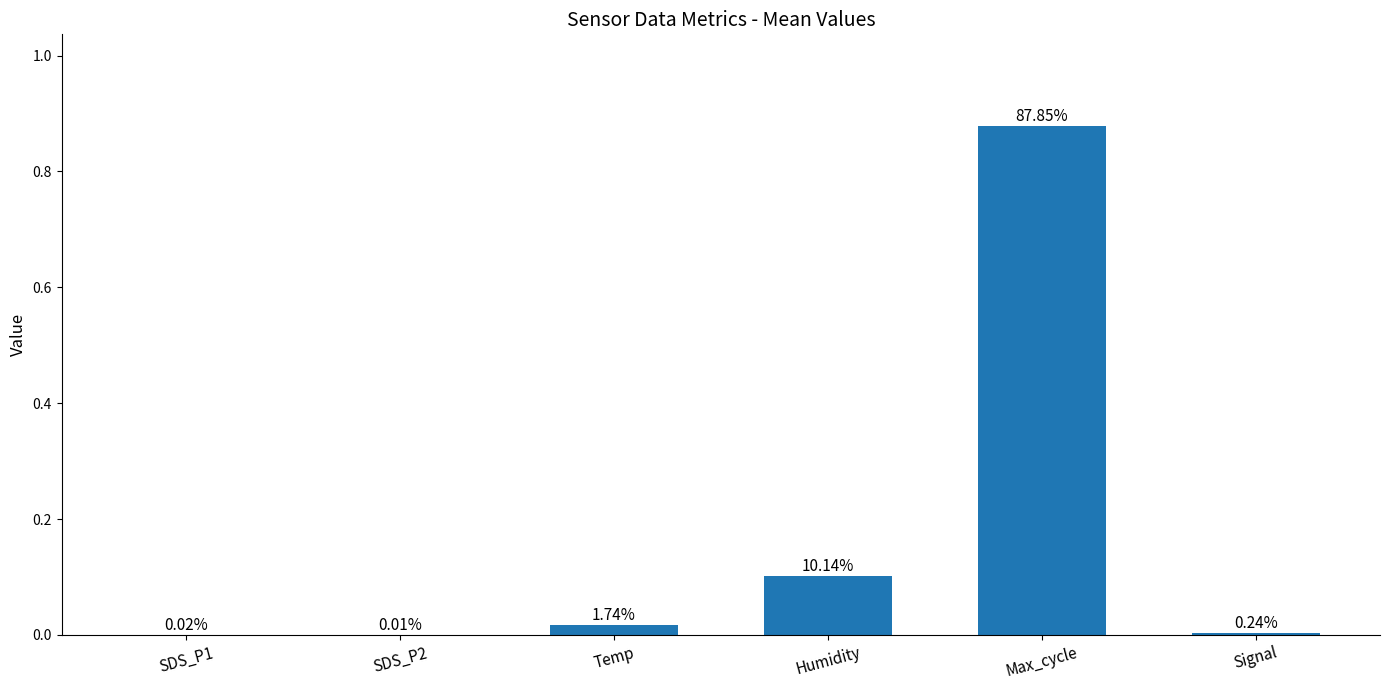

How many distinct data groups are displayed?

1